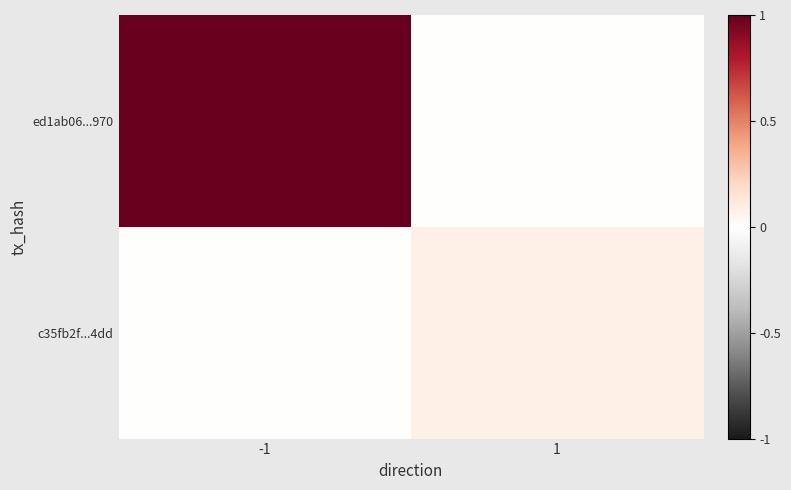

What is the greatest value displayed?

1.0